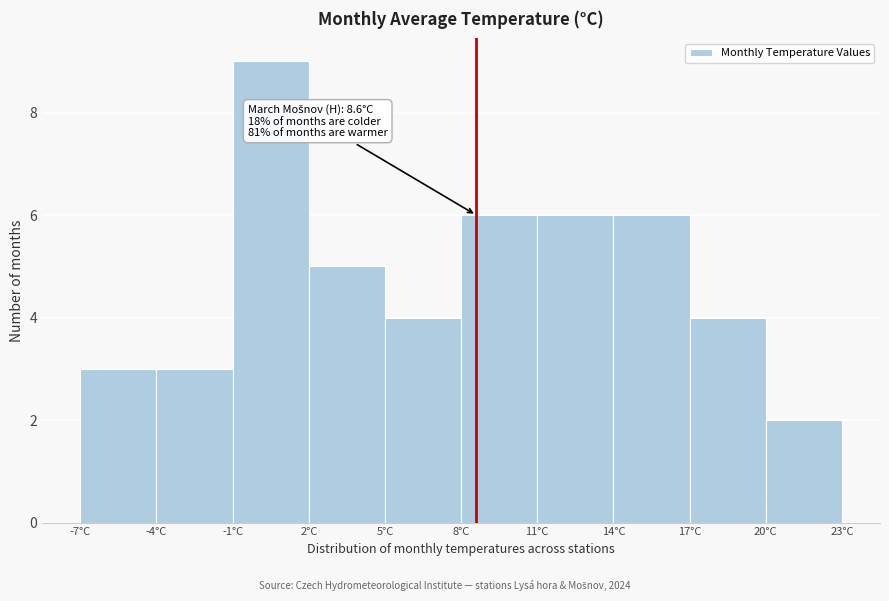

Which range on the x-axis has the tallest bar?

-1 to 2